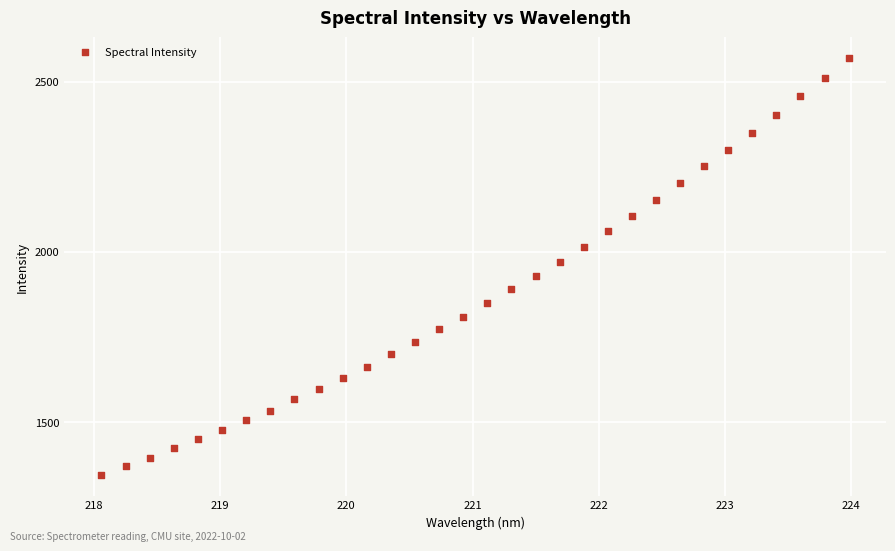

What is the range of Y values (max minus min)?

1222.7